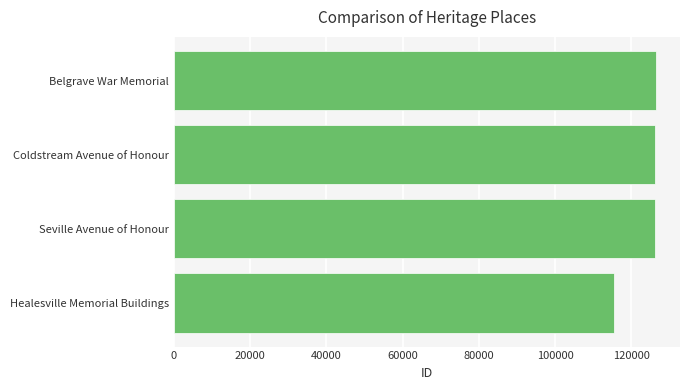

What is the difference between the second highest and minimum values?

10943